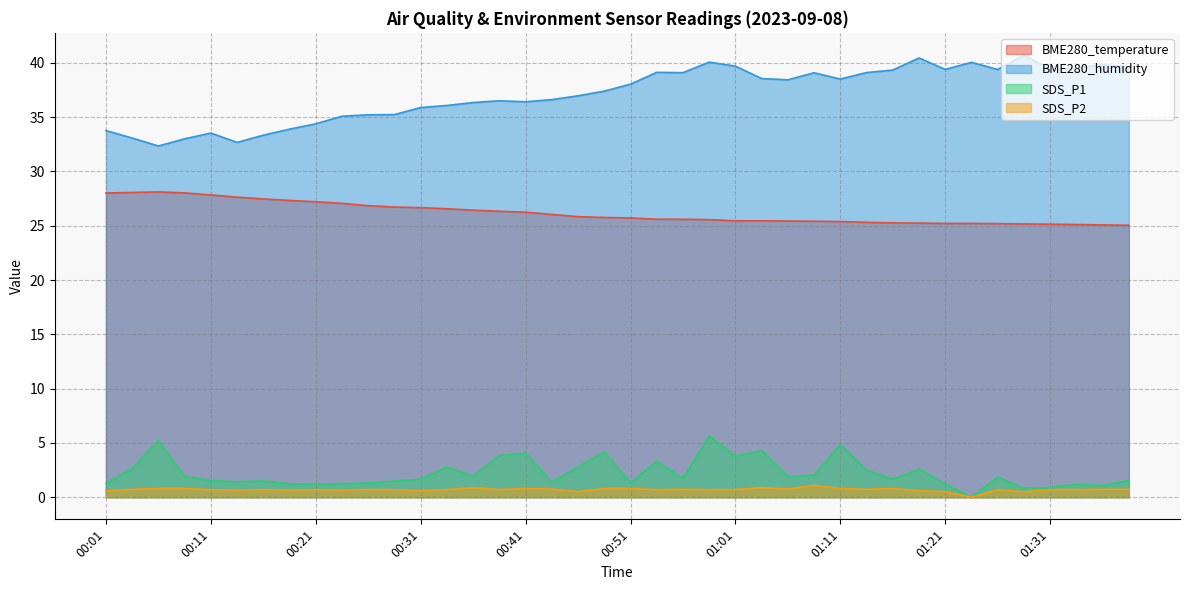

Which category has the lowest value in the BME280_humidity series?

00:06